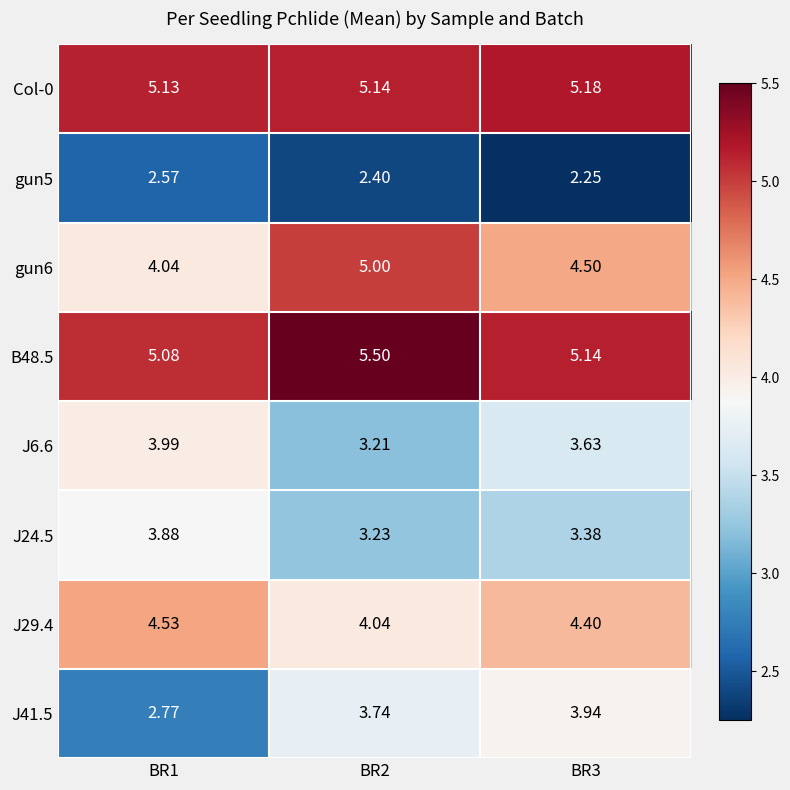

Is the value of Col-0 at BR3 greater than the value of gun6 at BR1?

Yes